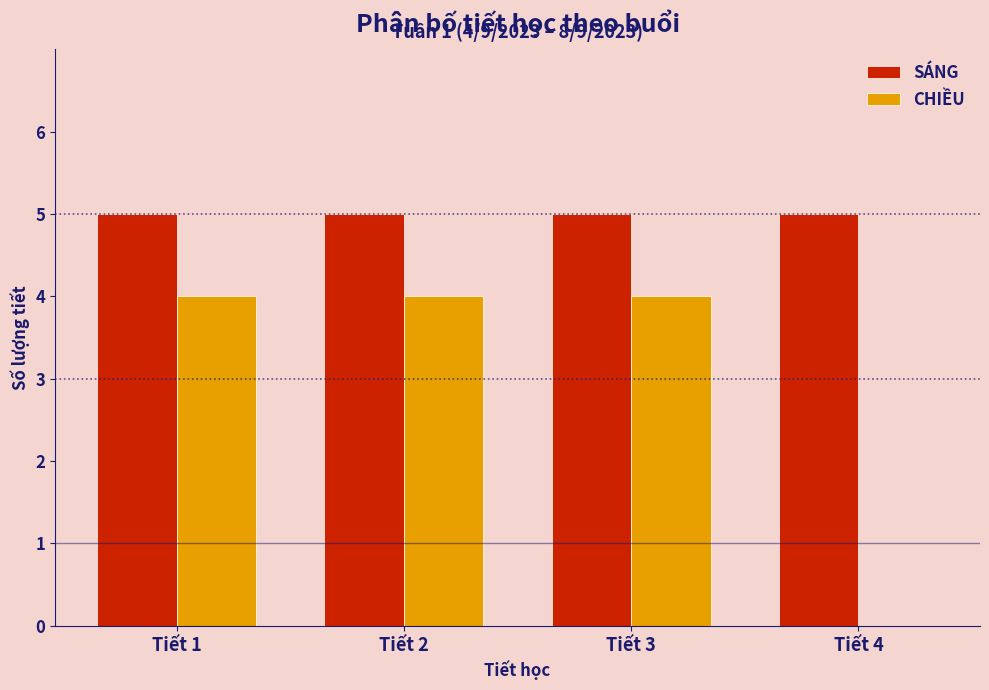

Reading left to right, what are all the values shown in this chart?

SÁNG: Tiết 1=5	Tiết 2=5	Tiết 3=5	Tiết 4=5
CHIỀU: Tiết 1=4	Tiết 2=4	Tiết 3=4	Tiết 4=0